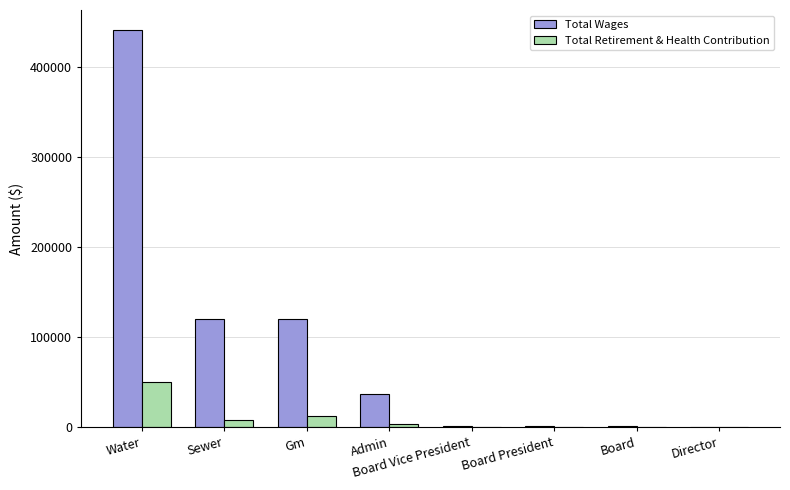

Read the Total Wages value at Water, to the nearest 100.

441600